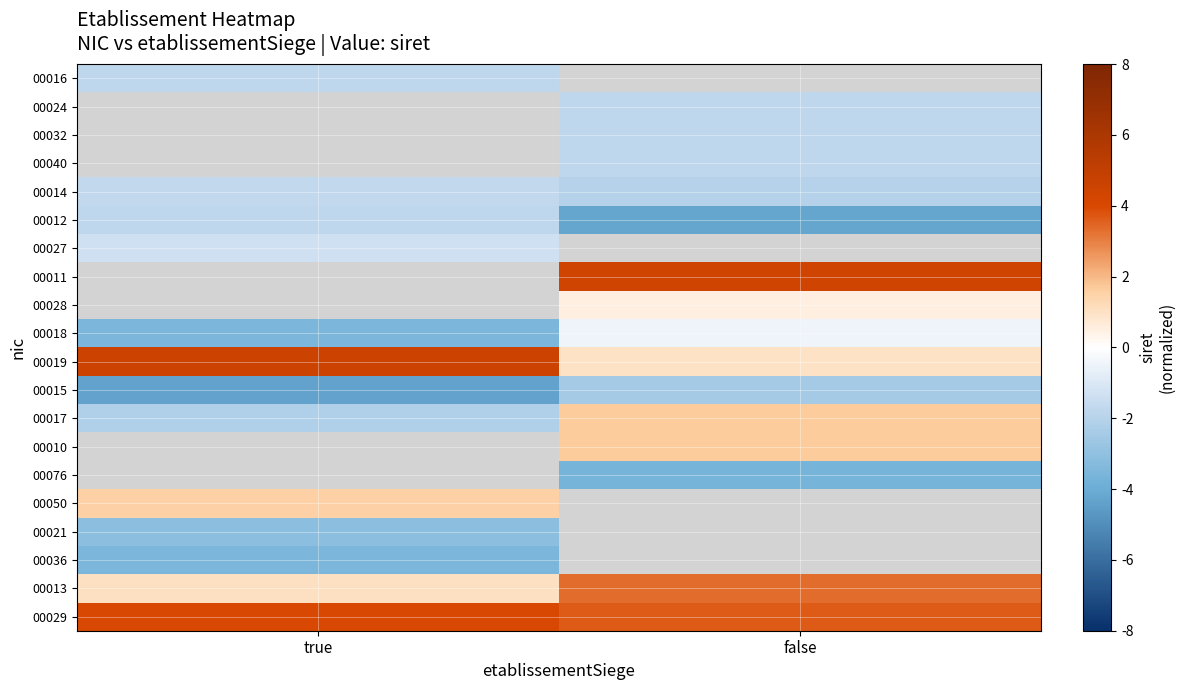

Is the value of 00032 at true greater than the value of 00017 at true?

No